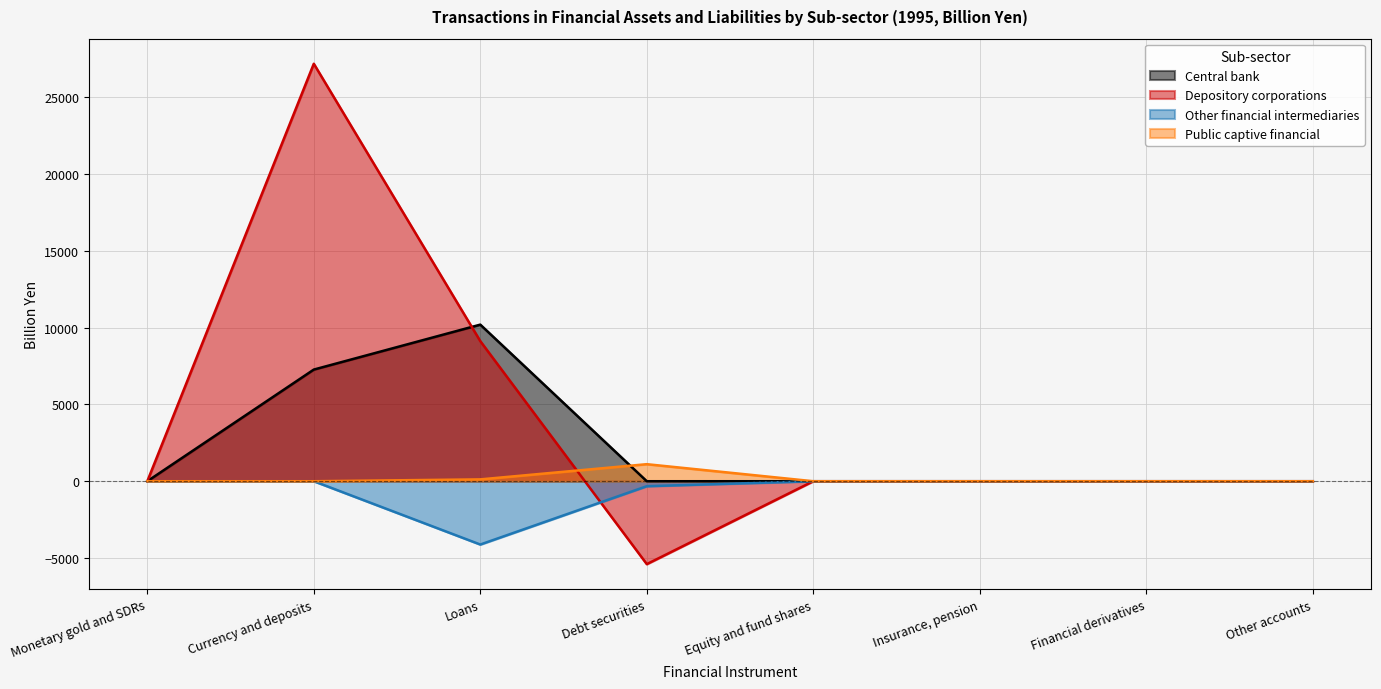

Where does the Depository corporations series first go above 0?

Currency and deposits